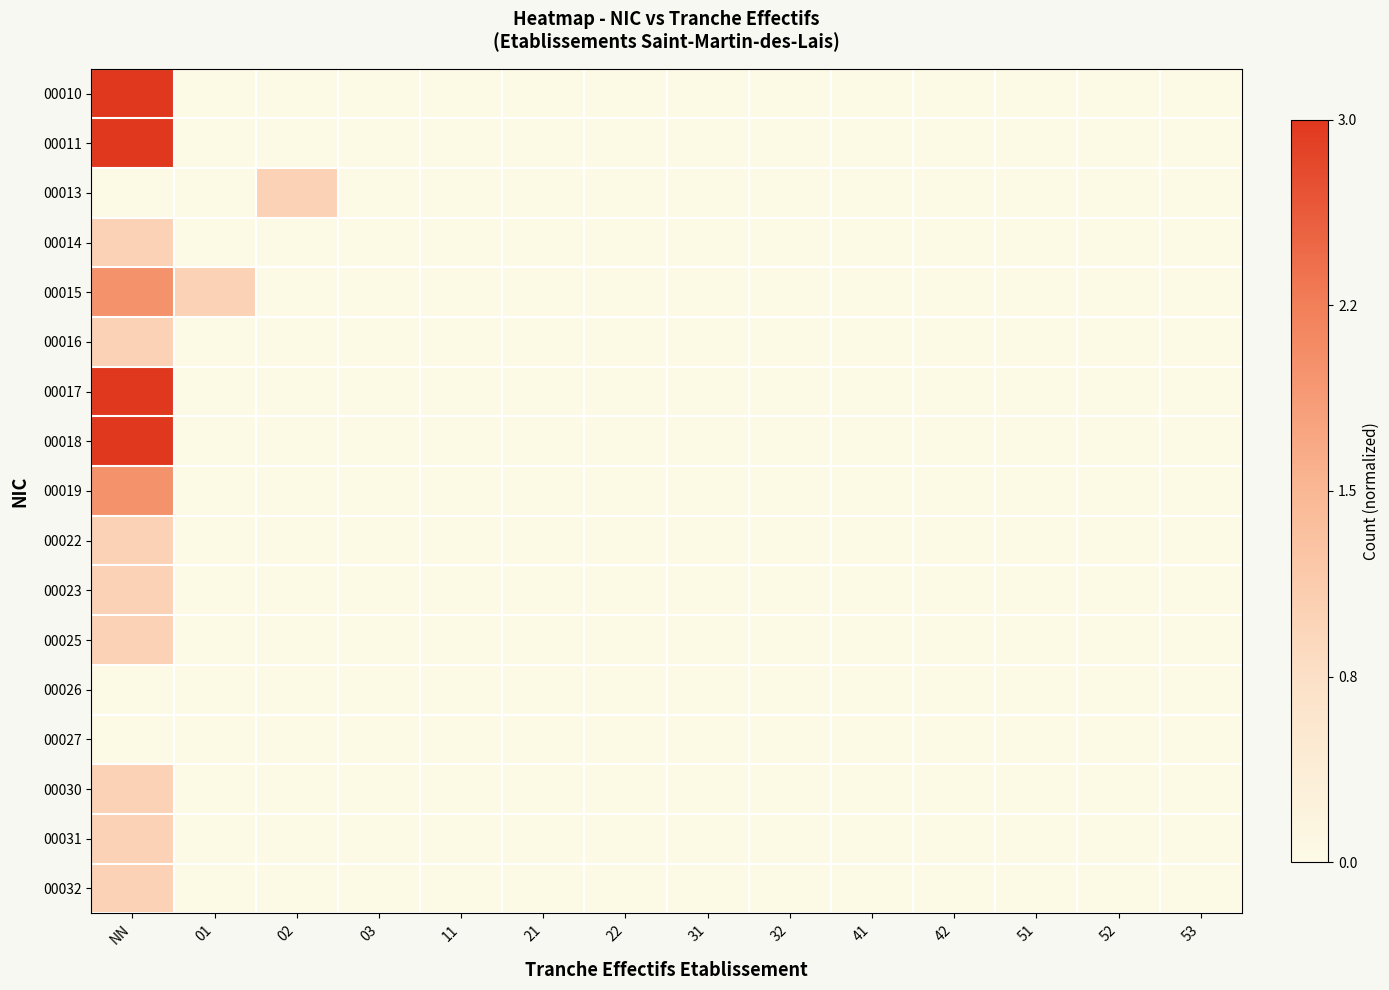

Reading left to right, extract all data points from this chart.

00010: NN=1.0	01=0.0	02=0.0	03=0.0	11=0.0	21=0.0	22=0.0	31=0.0	32=0.0	41=0.0	42=0.0	51=0.0	52=0.0	53=0.0
00011: NN=1.0	01=0.0	02=0.0	03=0.0	11=0.0	21=0.0	22=0.0	31=0.0	32=0.0	41=0.0	42=0.0	51=0.0	52=0.0	53=0.0
00013: NN=0.0	01=0.0	02=0.3	03=0.0	11=0.0	21=0.0	22=0.0	31=0.0	32=0.0	41=0.0	42=0.0	51=0.0	52=0.0	53=0.0
00014: NN=0.3	01=0.0	02=0.0	03=0.0	11=0.0	21=0.0	22=0.0	31=0.0	32=0.0	41=0.0	42=0.0	51=0.0	52=0.0	53=0.0
00015: NN=0.7	01=0.3	02=0.0	03=0.0	11=0.0	21=0.0	22=0.0	31=0.0	32=0.0	41=0.0	42=0.0	51=0.0	52=0.0	53=0.0
00016: NN=0.3	01=0.0	02=0.0	03=0.0	11=0.0	21=0.0	22=0.0	31=0.0	32=0.0	41=0.0	42=0.0	51=0.0	52=0.0	53=0.0
00017: NN=1.0	01=0.0	02=0.0	03=0.0	11=0.0	21=0.0	22=0.0	31=0.0	32=0.0	41=0.0	42=0.0	51=0.0	52=0.0	53=0.0
00018: NN=1.0	01=0.0	02=0.0	03=0.0	11=0.0	21=0.0	22=0.0	31=0.0	32=0.0	41=0.0	42=0.0	51=0.0	52=0.0	53=0.0
00019: NN=0.7	01=0.0	02=0.0	03=0.0	11=0.0	21=0.0	22=0.0	31=0.0	32=0.0	41=0.0	42=0.0	51=0.0	52=0.0	53=0.0
00022: NN=0.3	01=0.0	02=0.0	03=0.0	11=0.0	21=0.0	22=0.0	31=0.0	32=0.0	41=0.0	42=0.0	51=0.0	52=0.0	53=0.0
00023: NN=0.3	01=0.0	02=0.0	03=0.0	11=0.0	21=0.0	22=0.0	31=0.0	32=0.0	41=0.0	42=0.0	51=0.0	52=0.0	53=0.0
00025: NN=0.3	01=0.0	02=0.0	03=0.0	11=0.0	21=0.0	22=0.0	31=0.0	32=0.0	41=0.0	42=0.0	51=0.0	52=0.0	53=0.0
00026: NN=0.0	01=0.0	02=0.0	03=0.0	11=0.0	21=0.0	22=0.0	31=0.0	32=0.0	41=0.0	42=0.0	51=0.0	52=0.0	53=0.0
00027: NN=0.0	01=0.0	02=0.0	03=0.0	11=0.0	21=0.0	22=0.0	31=0.0	32=0.0	41=0.0	42=0.0	51=0.0	52=0.0	53=0.0
00030: NN=0.3	01=0.0	02=0.0	03=0.0	11=0.0	21=0.0	22=0.0	31=0.0	32=0.0	41=0.0	42=0.0	51=0.0	52=0.0	53=0.0
00031: NN=0.3	01=0.0	02=0.0	03=0.0	11=0.0	21=0.0	22=0.0	31=0.0	32=0.0	41=0.0	42=0.0	51=0.0	52=0.0	53=0.0
00032: NN=0.3	01=0.0	02=0.0	03=0.0	11=0.0	21=0.0	22=0.0	31=0.0	32=0.0	41=0.0	42=0.0	51=0.0	52=0.0	53=0.0